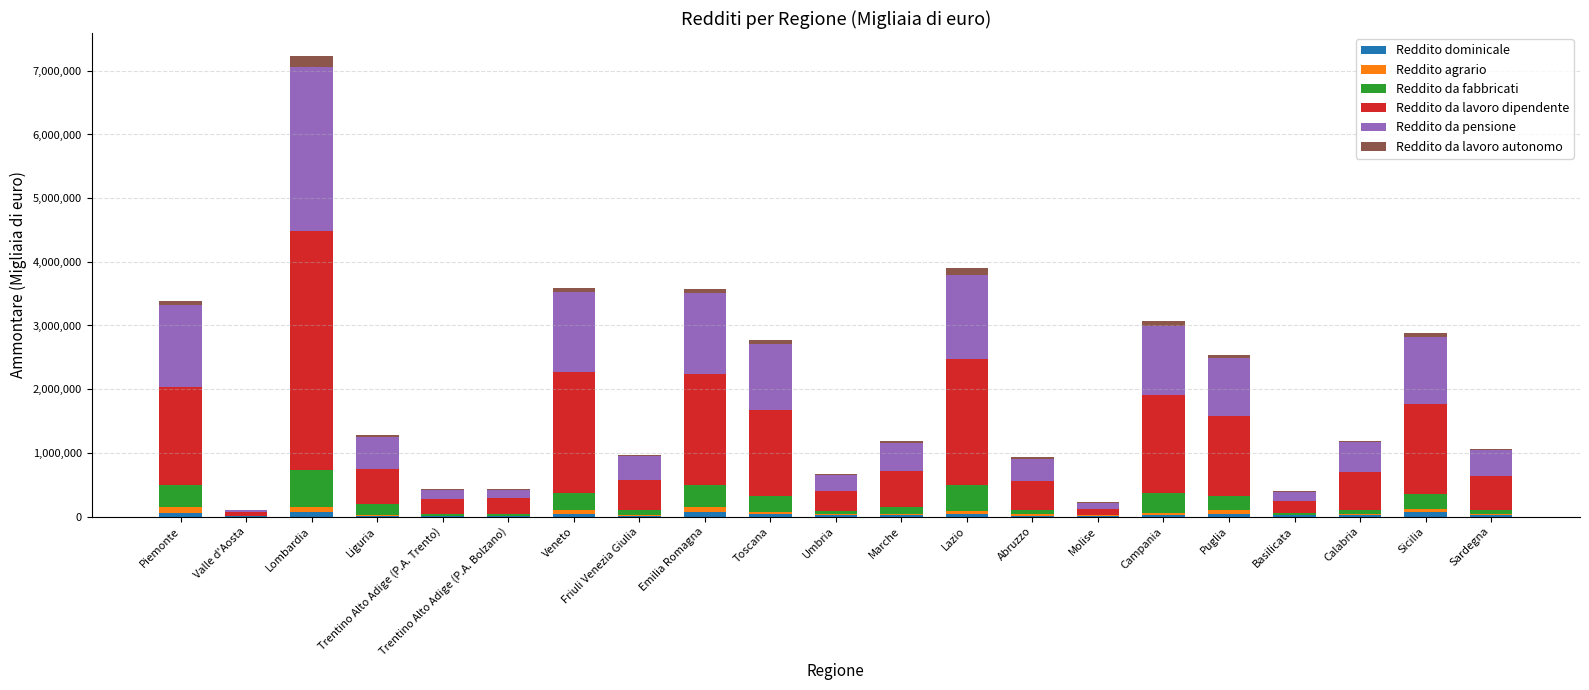

Are the bars horizontal?

No